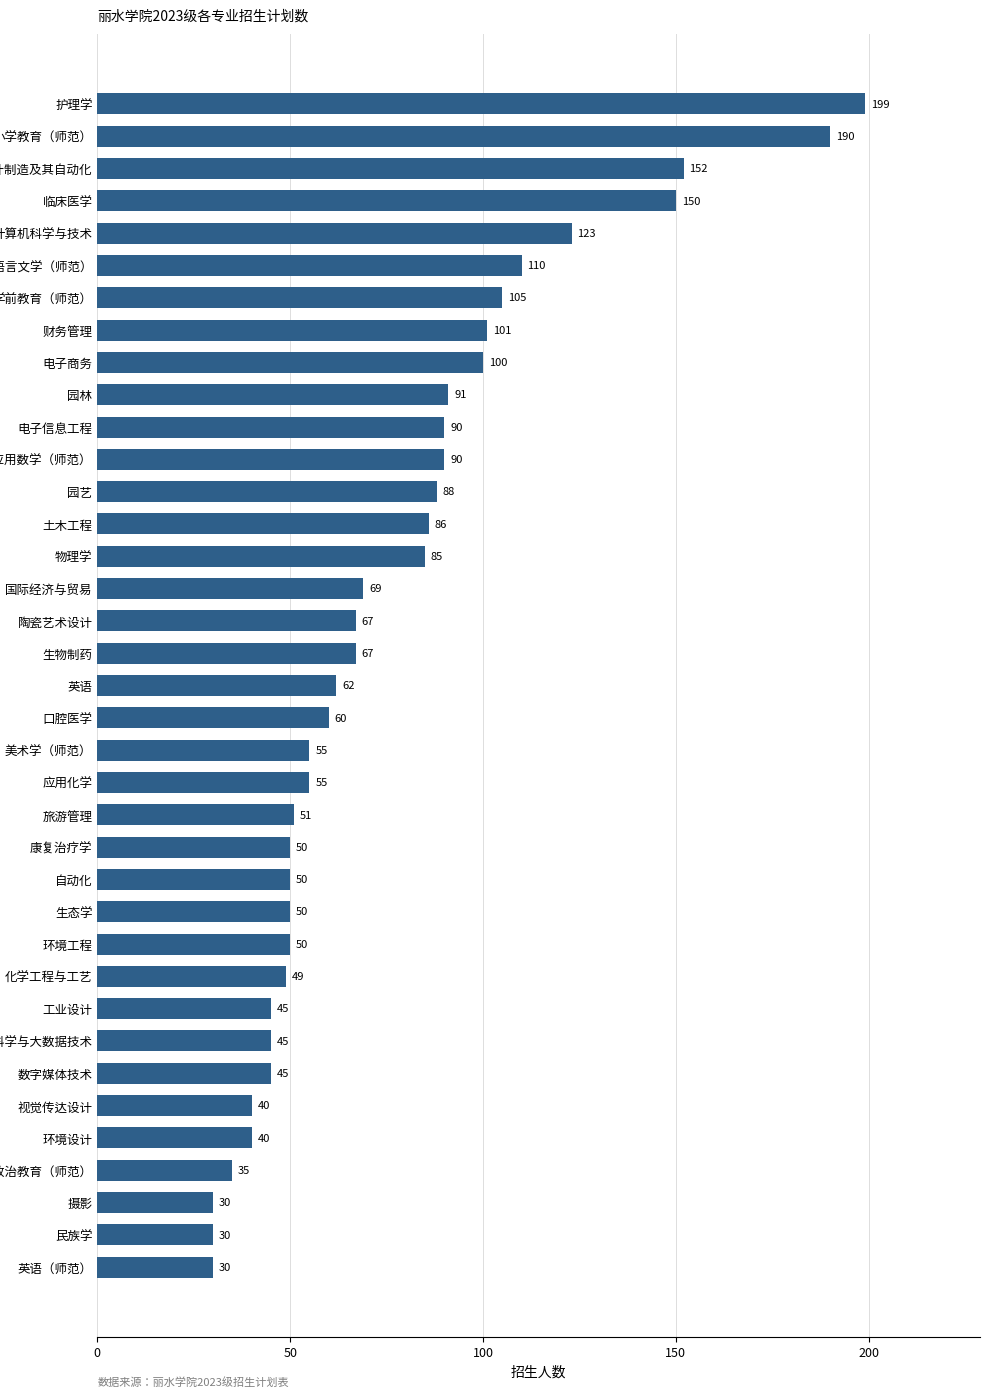

What is the change in value from 应用化学 to 机械设计制造及其自动化?

+97